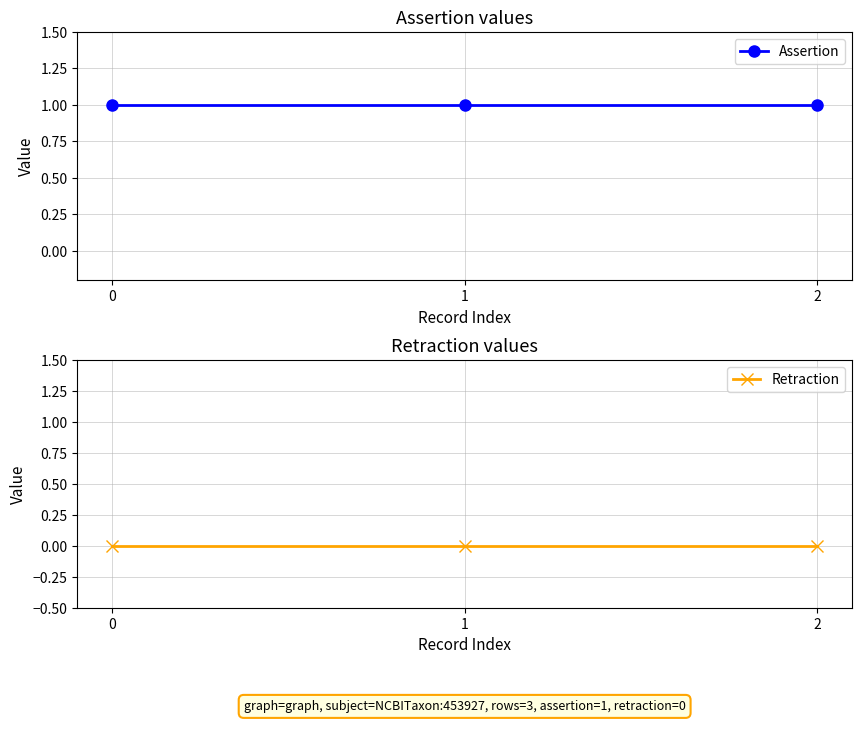

What is the spread (max minus min) of values at 2?

1